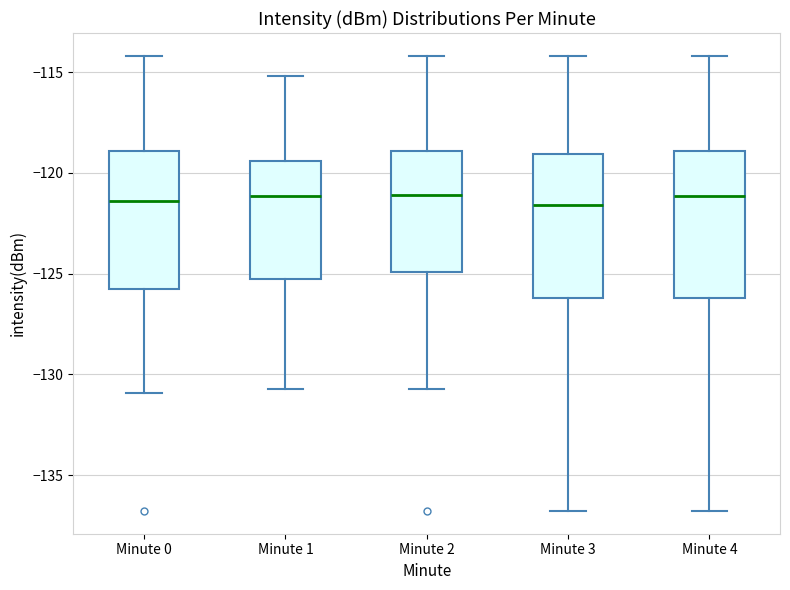

Reading left to right, transcribe this box plot: for each box, give where its median line is, the range the box spans, and where its two whiskers end, as read against the y-axis. The values are not printed on the chart, so give them approximately, as read against the axis.

Minute 0: median -121.5, box -126.0 to -119.0, whiskers -131.0 to -114.0
Minute 1: median -121.0, box -125.5 to -119.5, whiskers -130.5 to -115.0
Minute 2: median -121.0, box -125.0 to -119.0, whiskers -130.5 to -114.0
Minute 3: median -121.5, box -126.0 to -119.0, whiskers -137.0 to -114.0
Minute 4: median -121.0, box -126.0 to -119.0, whiskers -137.0 to -114.0